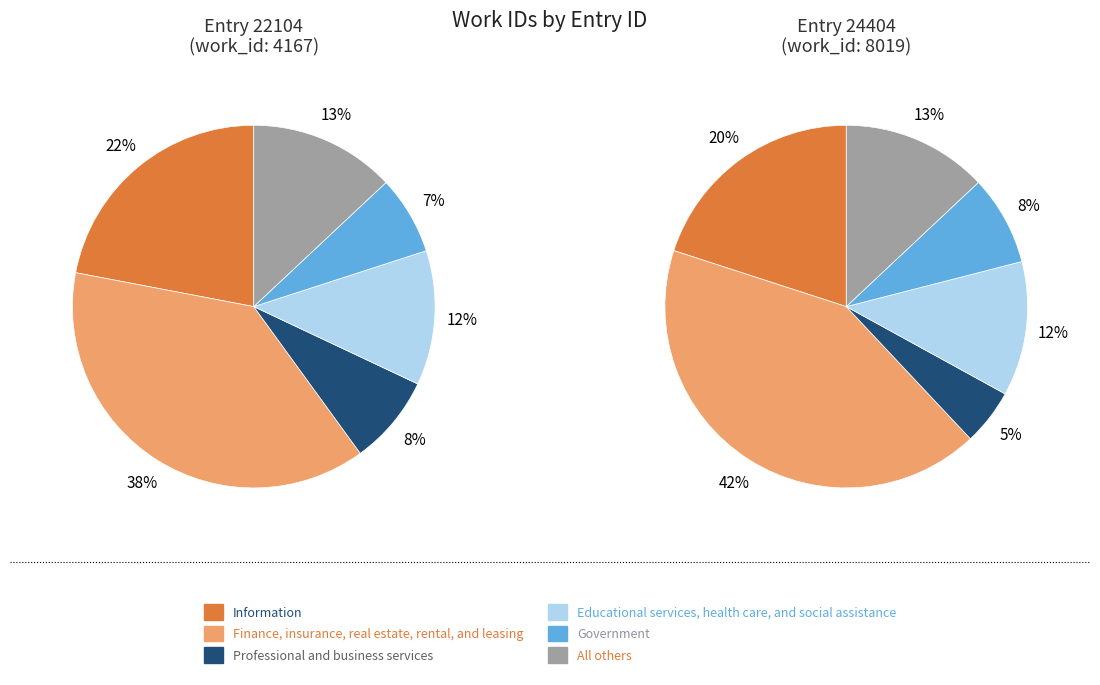

What percentage do 24404 and 22104 together represent?

100.0%